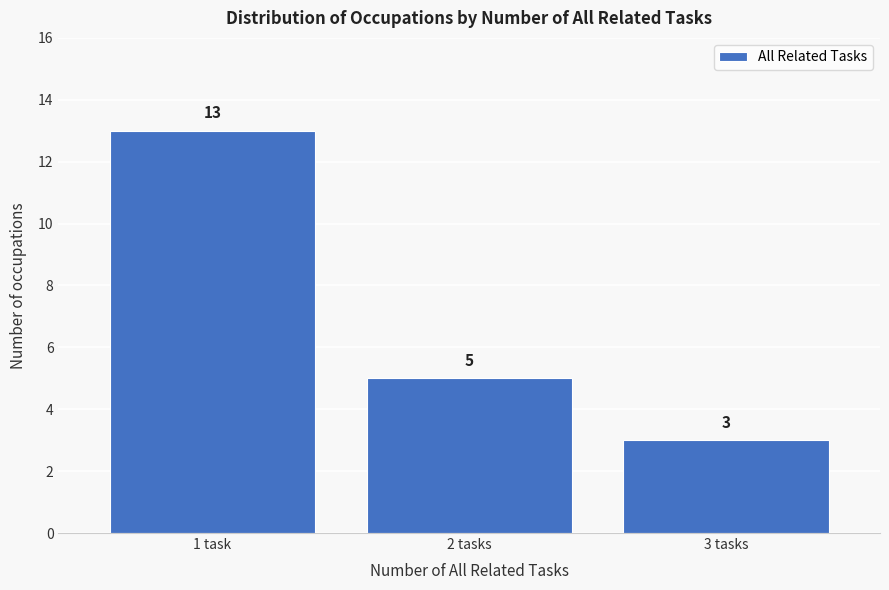

Reading left to right, extract all data points from this chart.

1 task=13	2 tasks=5	3 tasks=3